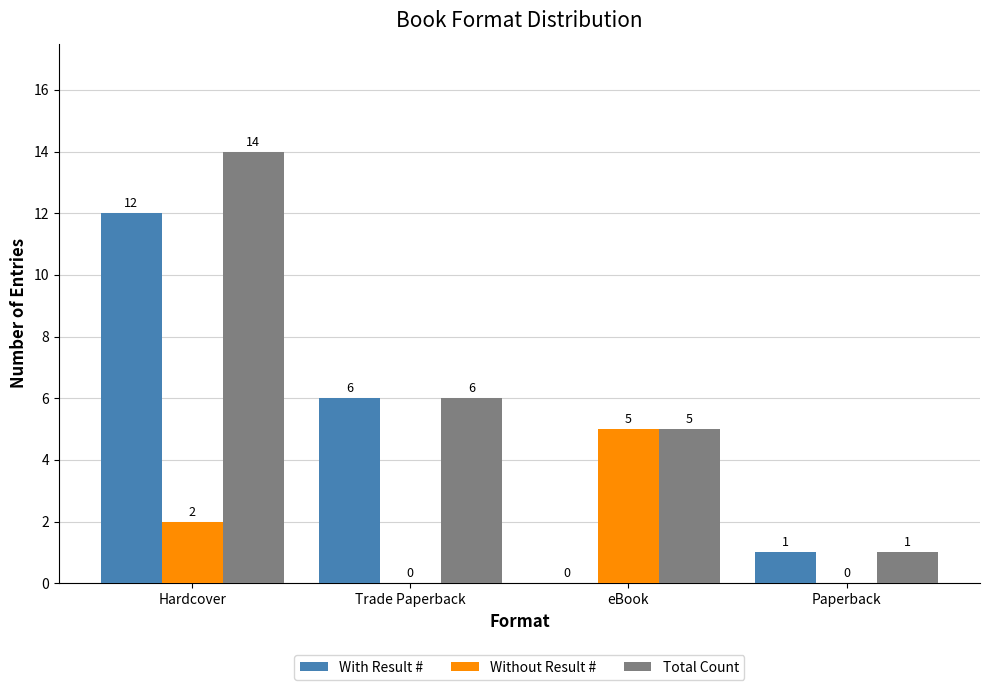

Between Hardcover and Paperback, which series saw the biggest shift?

Total Count